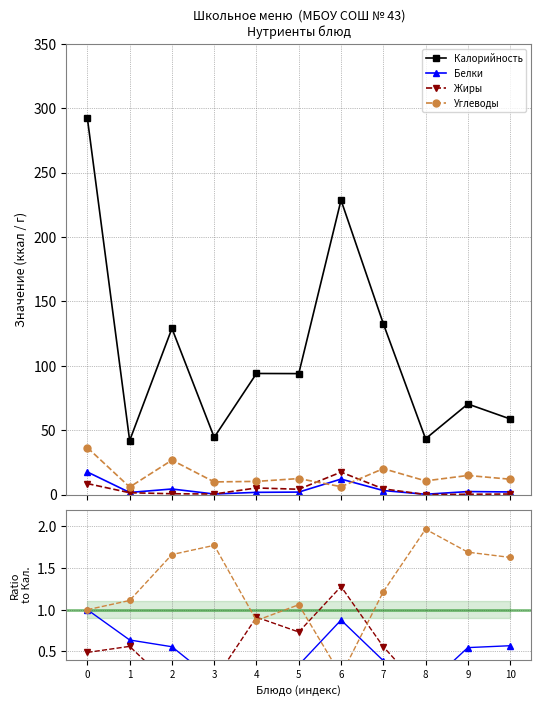

How many lines are shown in the chart?

4